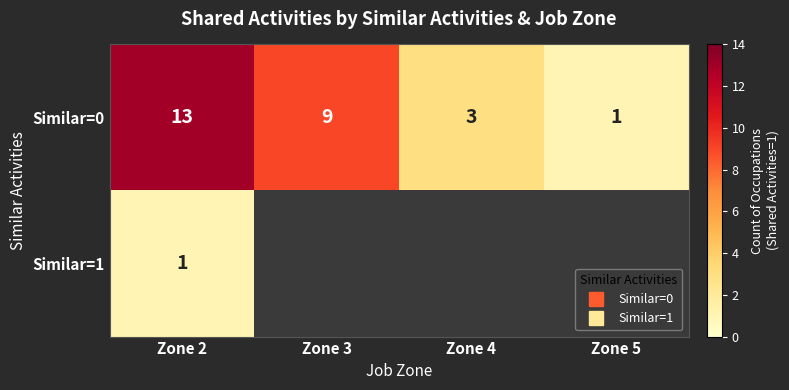

Which category has the lowest value across all series?

Zone 5